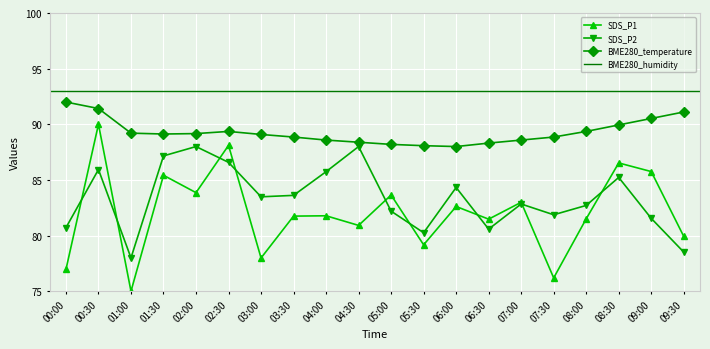

Where is the first local minimum for SDS_P1?

01:00